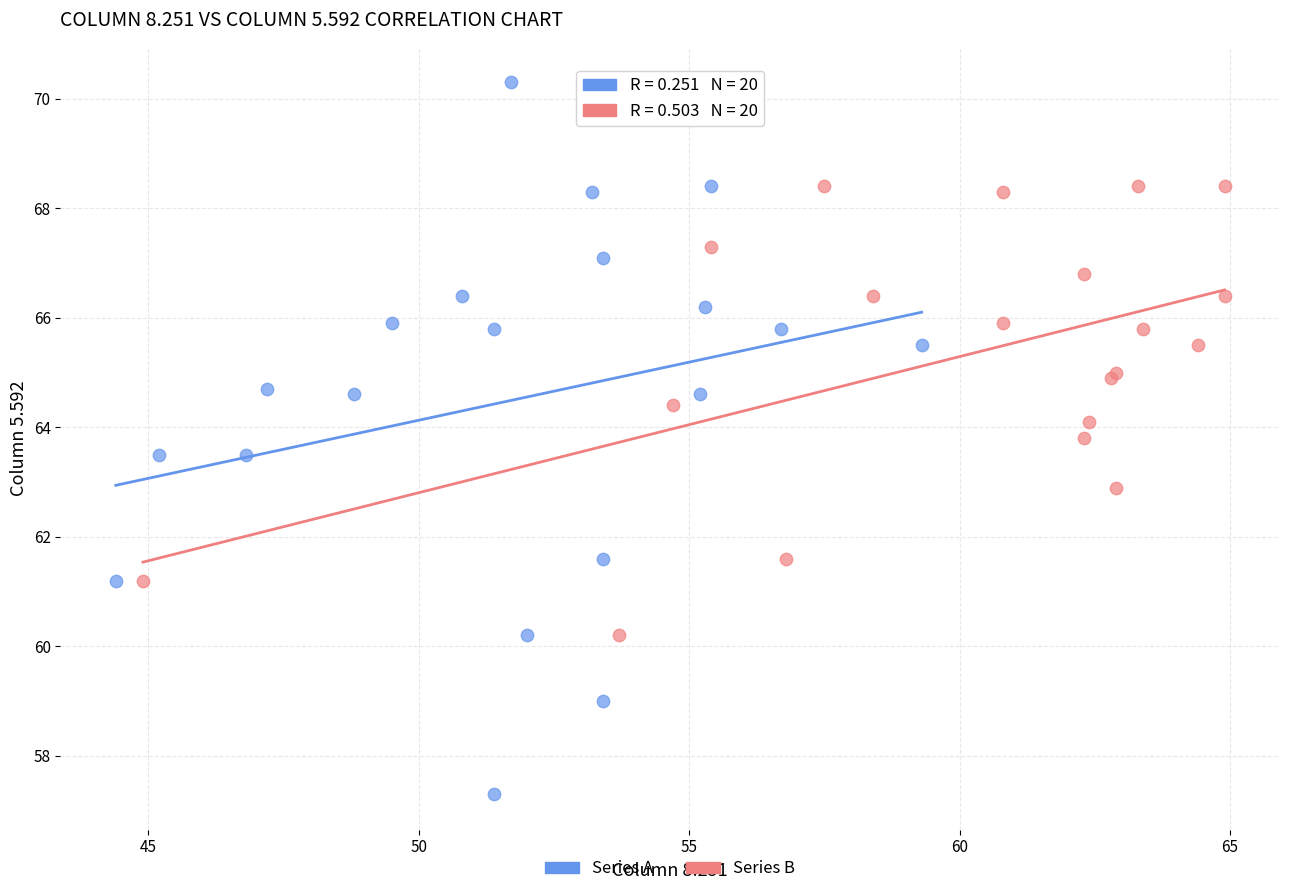

Which series reaches the minimum Y coordinate?

Series A